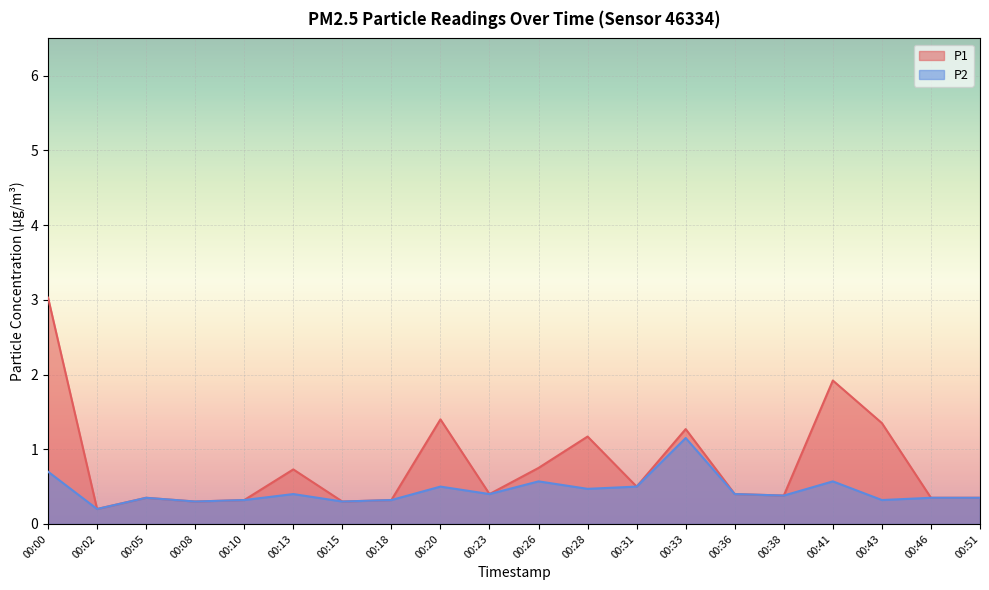

What is the maximum value for P2?

1.1